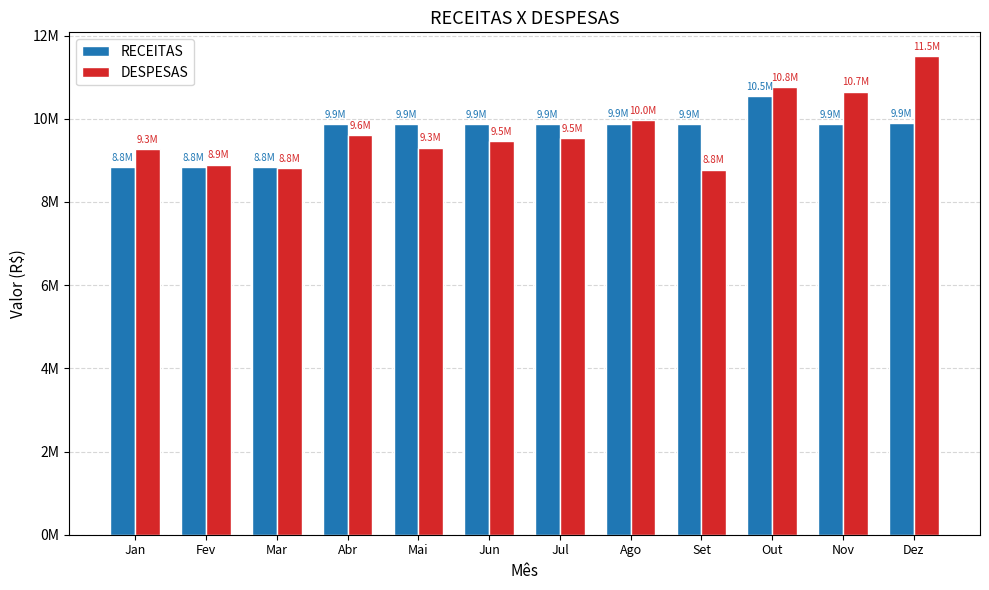

What are all the series names shown in the legend?

RECEITAS, DESPESAS